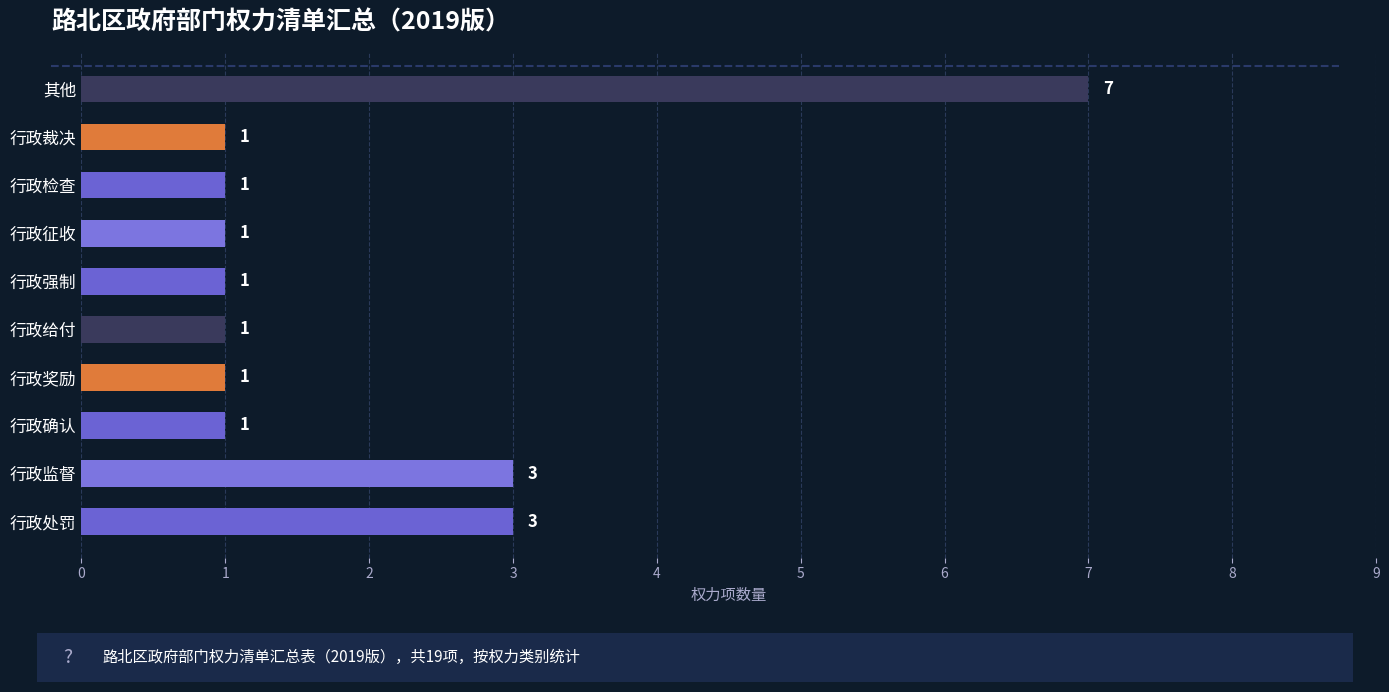

Approximately how many times larger is the value at 行政强制 compared to 行政检查?

1.0